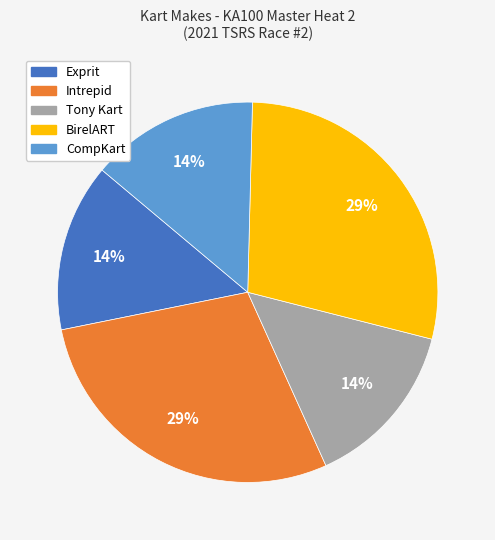

Is there a majority slice in this chart?

No